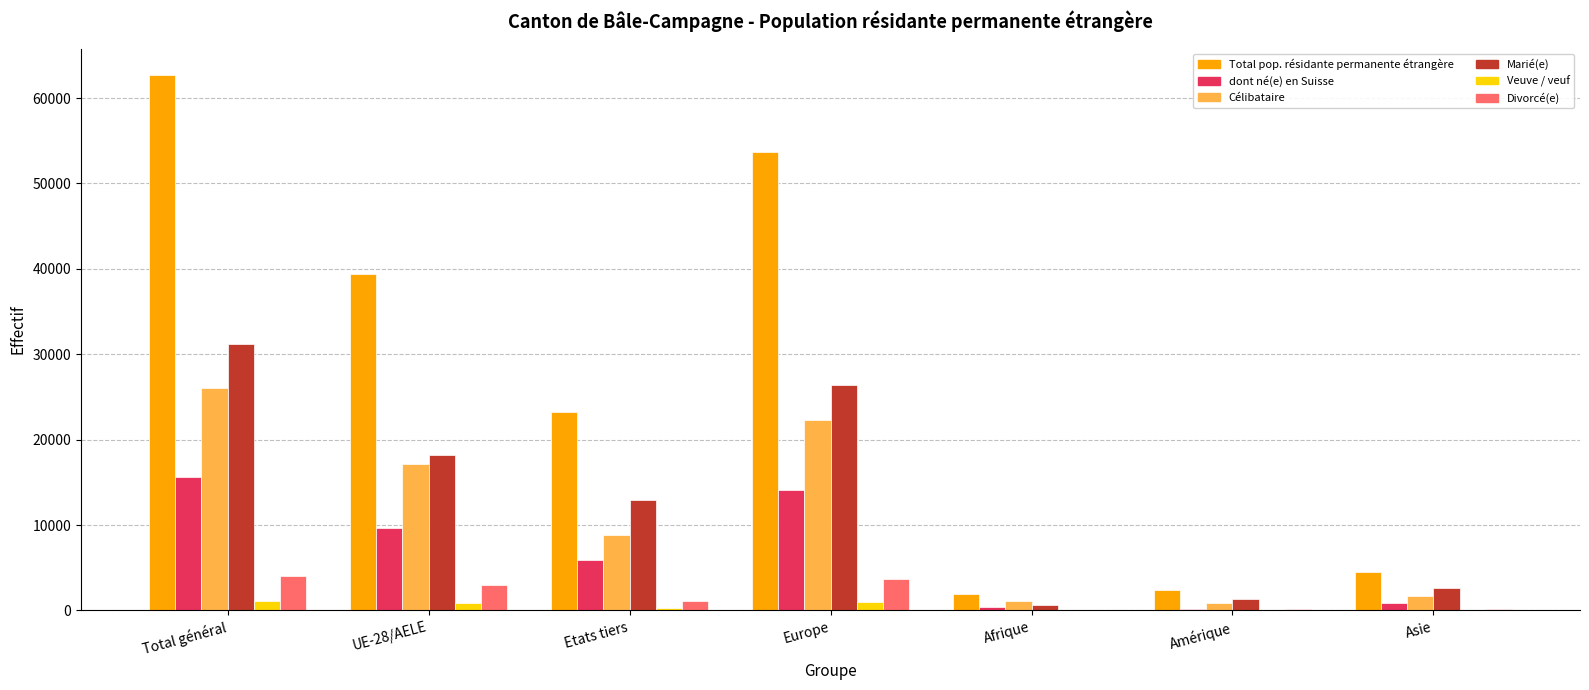

Count the number of data series in this chart.

6